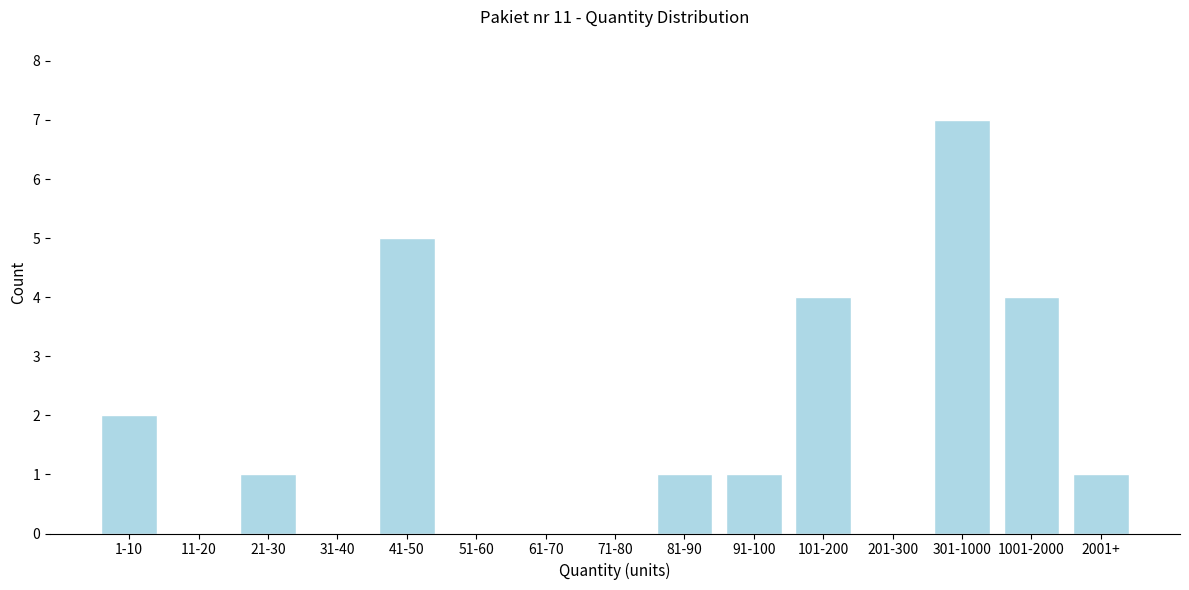

Reading right to left, what are all the values shown in this chart?

2001+=1	1001-2000=4	301-1000=7	201-300=0	101-200=4	91-100=1	81-90=1	71-80=0	61-70=0	51-60=0	41-50=5	31-40=0	21-30=1	11-20=0	1-10=2